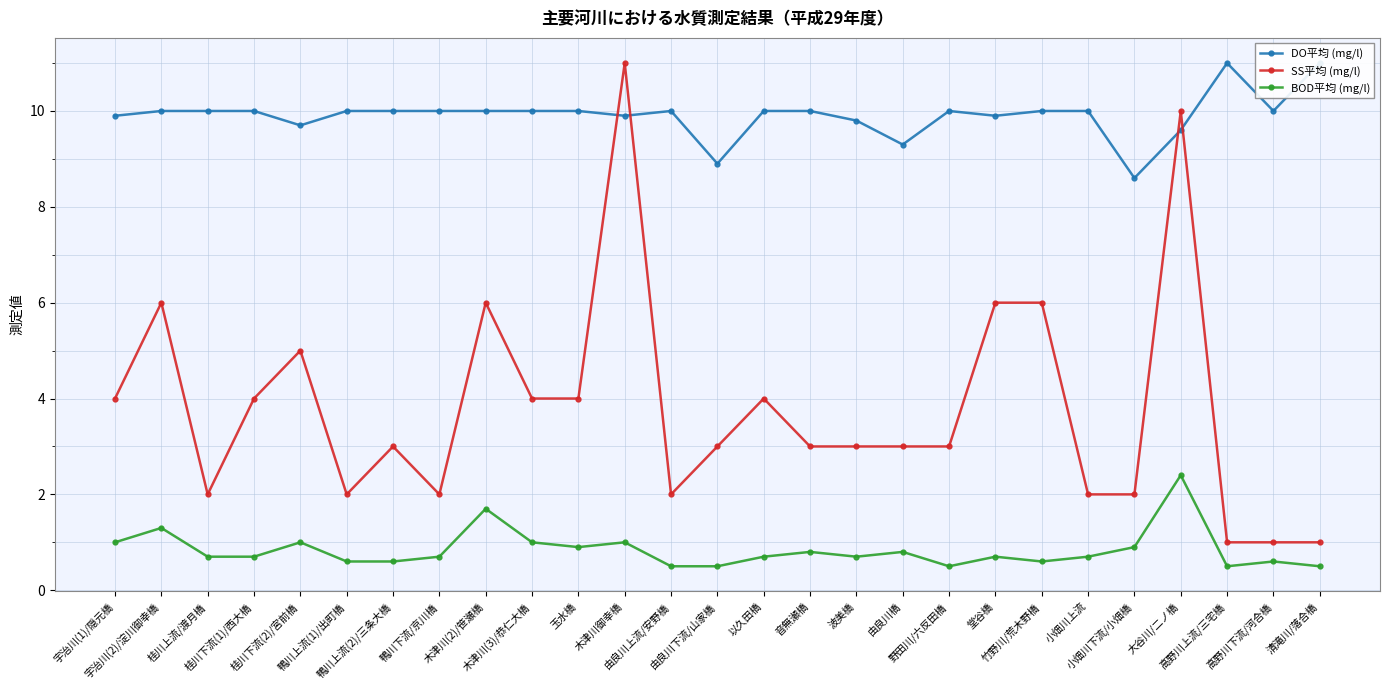

The BOD平均 (mg/l) series shows 0.7 at 以久田橋. True or false?

True